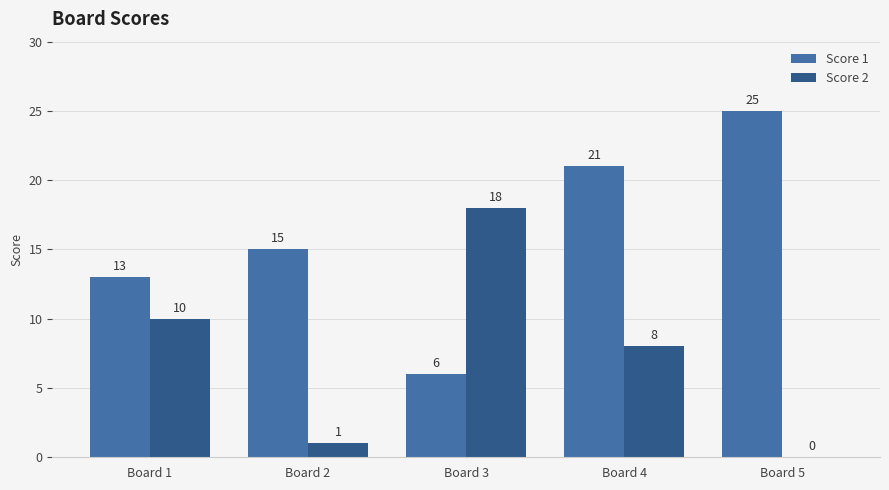

Reading left to right, what are all the values shown in this chart?

Score 1: 13	15	6	21	25
Score 2: 10	1	18	8	0